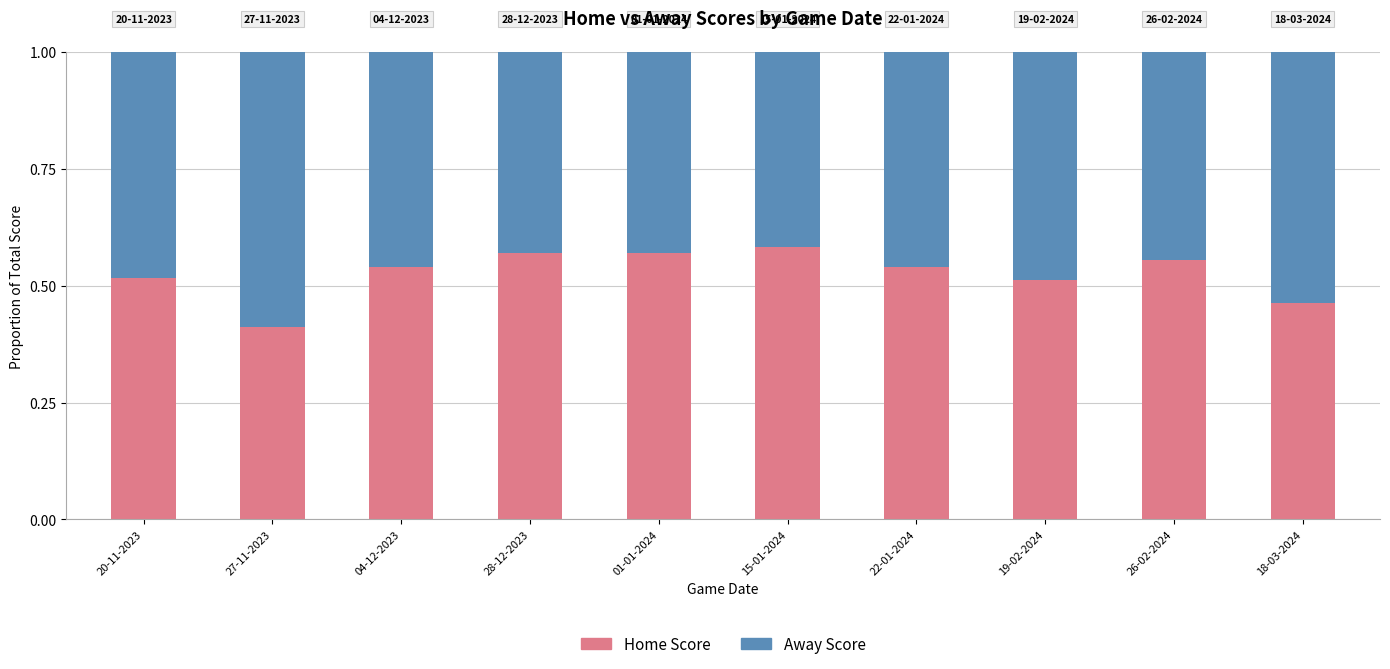

What is the total value across all series at 19-02-2024?

1.0